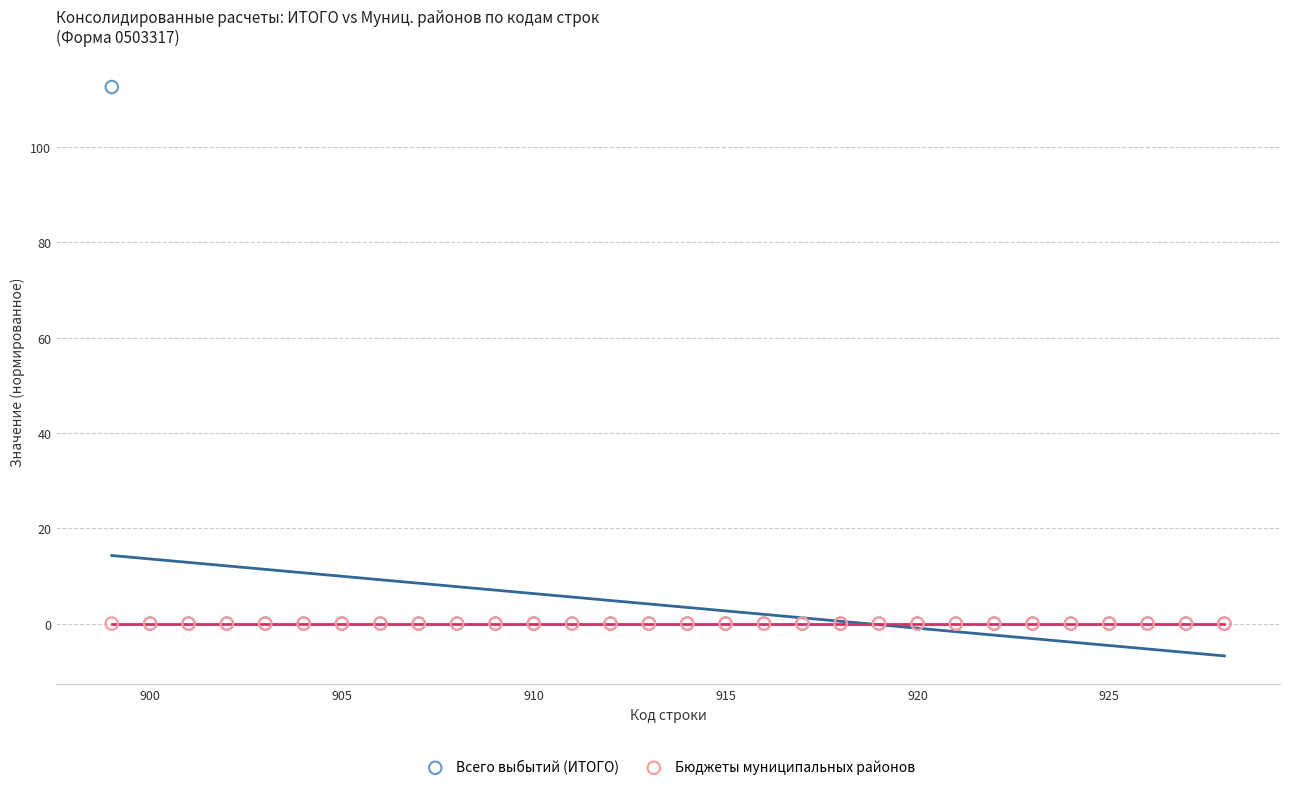

What are all the series names shown in the legend?

Всего выбытий (ИТОГО), Бюджеты муниципальных районов